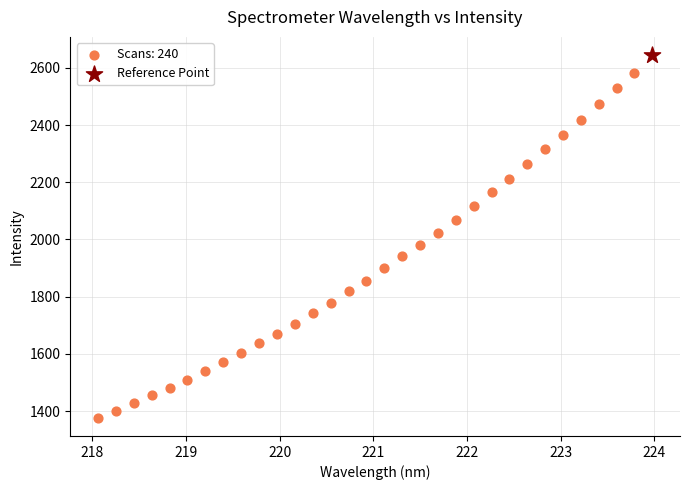

What are all the series names shown in the legend?

Scans: 240, Reference Point